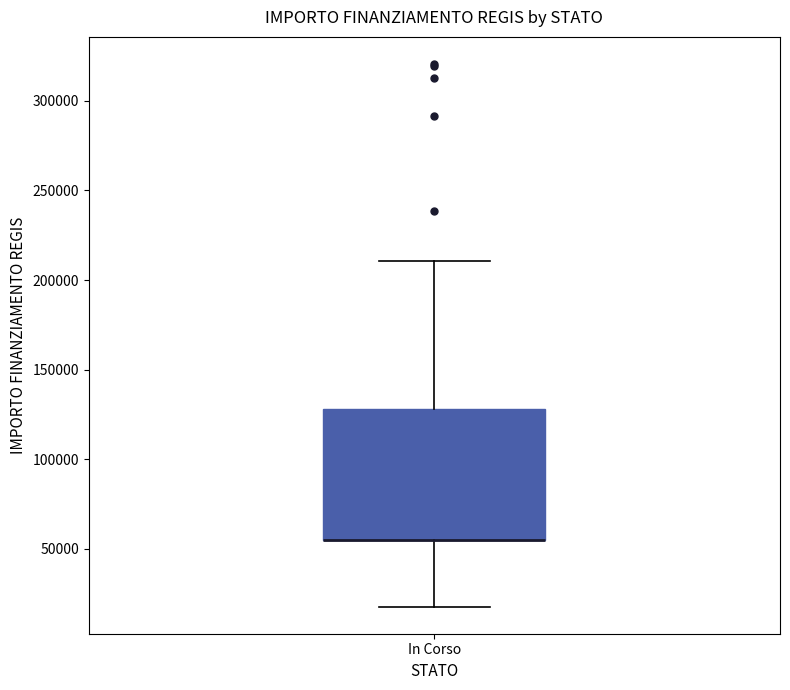

Read this box plot against the y-axis: the position of the median line, the range covered by the box, and the ends of both whiskers. The values are not printed on the chart, so give them approximately, as read against the axis.

median 55000 (drawn on the box's lower edge), box 55000 to 130000, whiskers 20000 to 210000